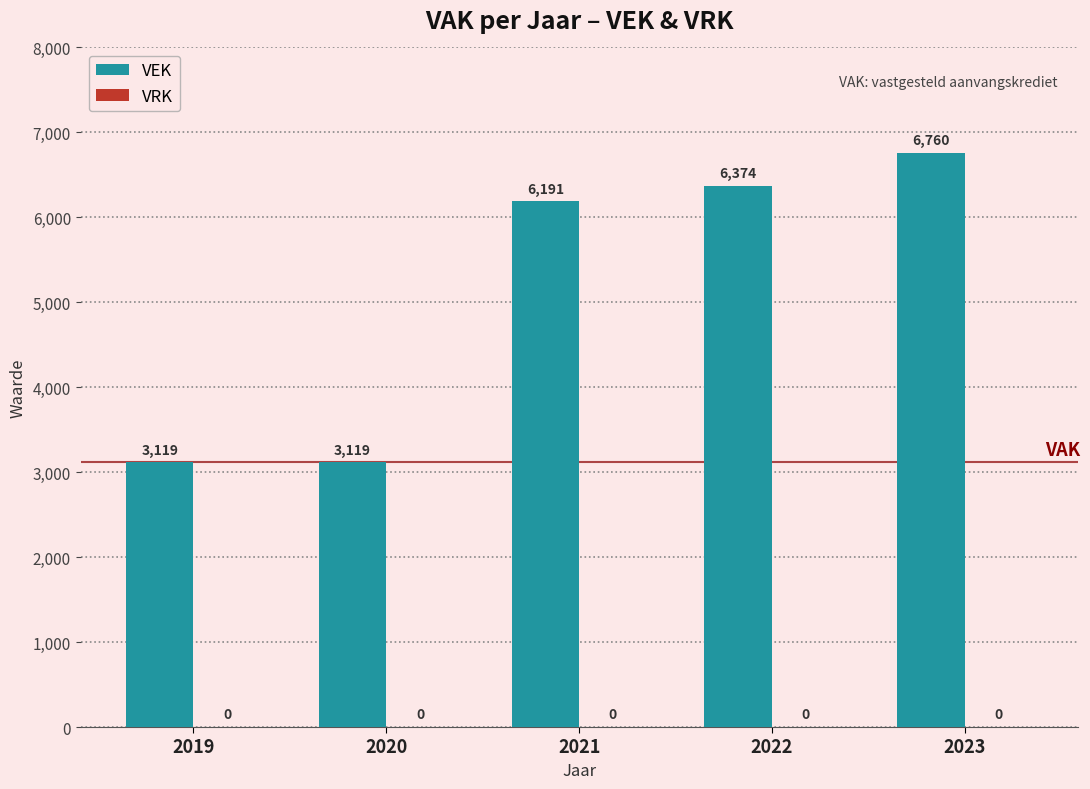

What is the value of the 3rd bar from the left?

6191